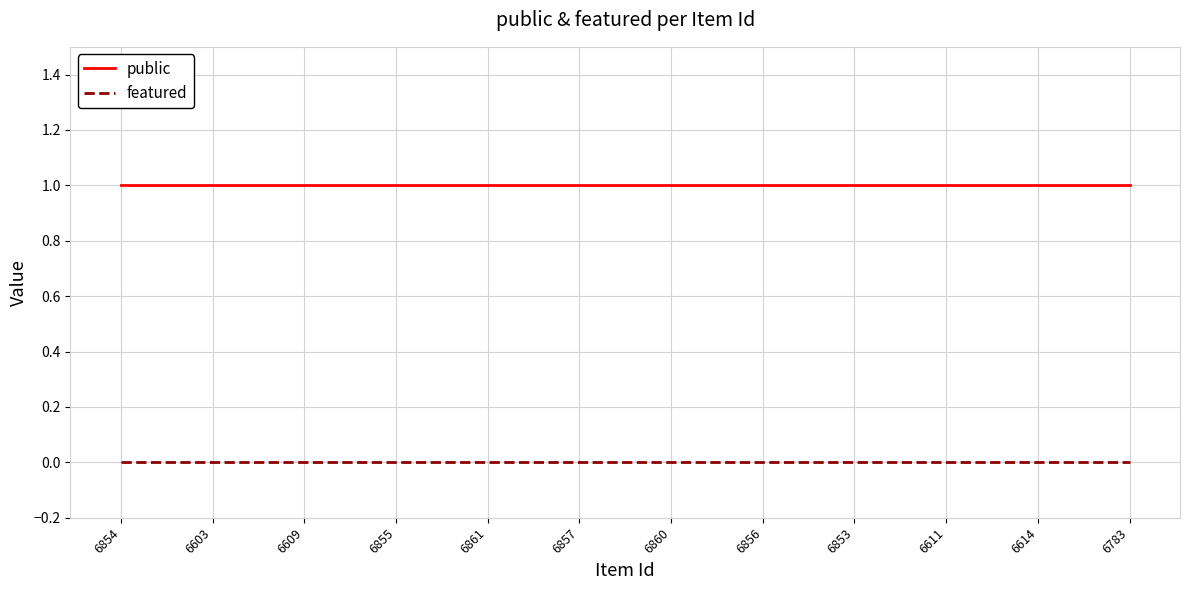

What position from the left is 6857?

6